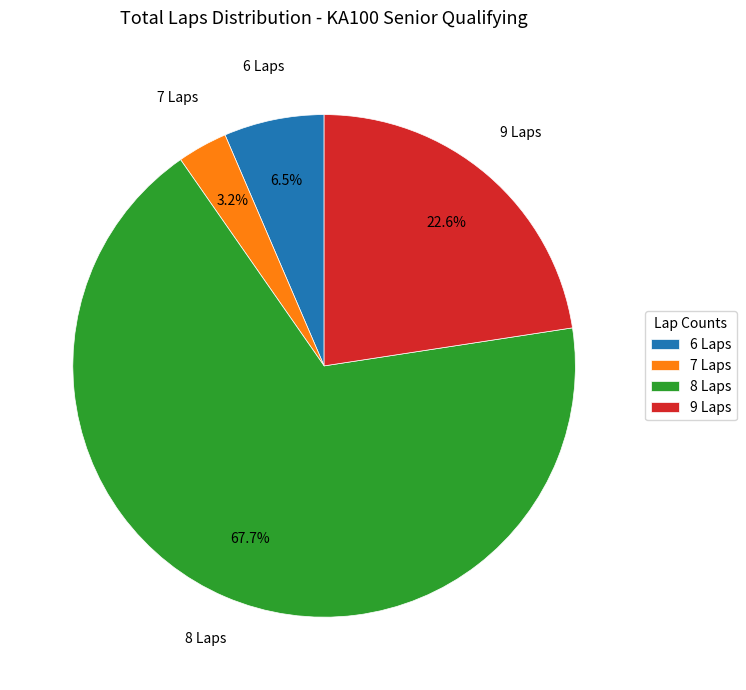

How many slices are in this pie chart?

4